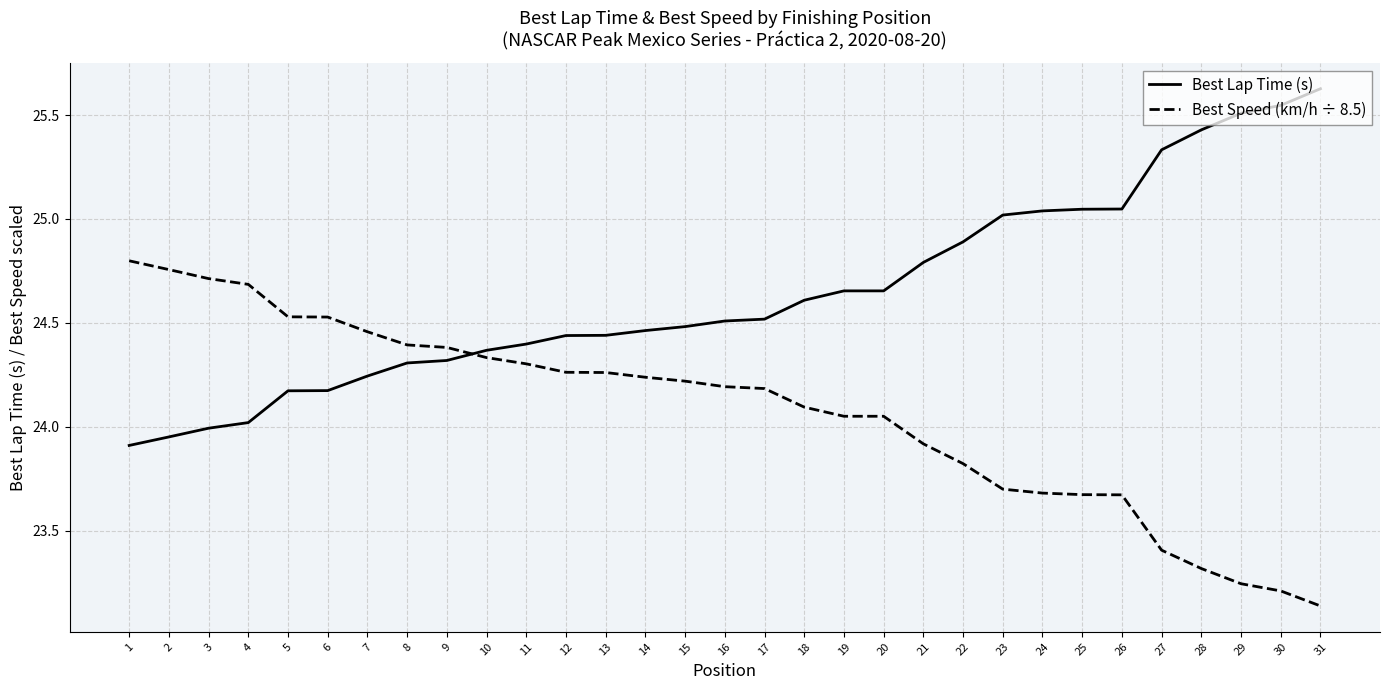

Which series ends up on top after the final intersection of Best Lap Time (s) and Best Speed (km/h ÷ 8.5)?

Best Lap Time (s)